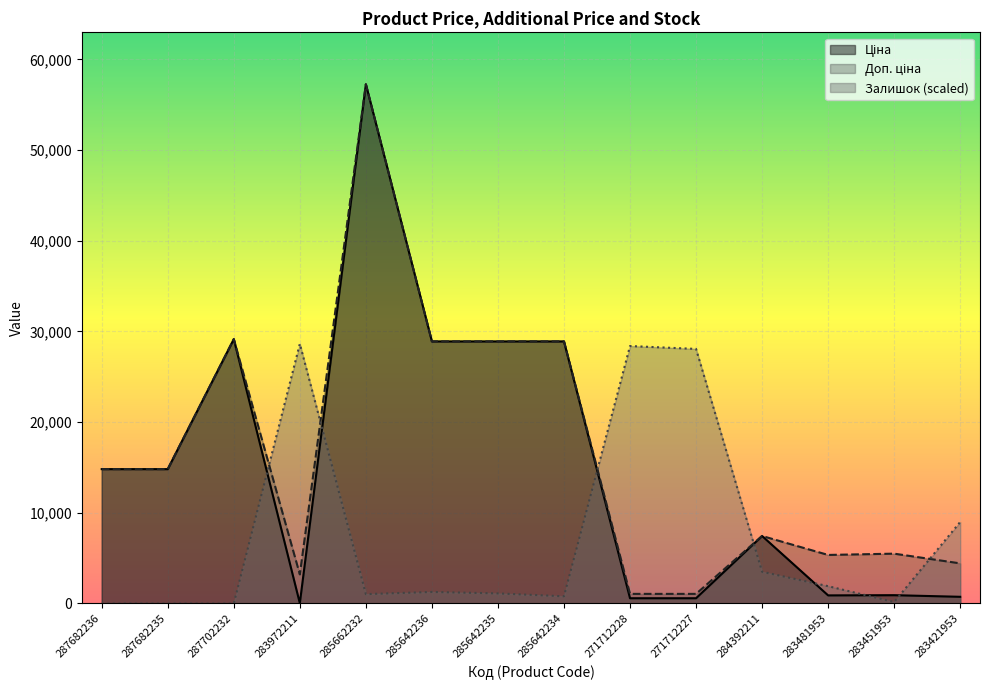

At how many categories does at least one series exceed 27182?

8